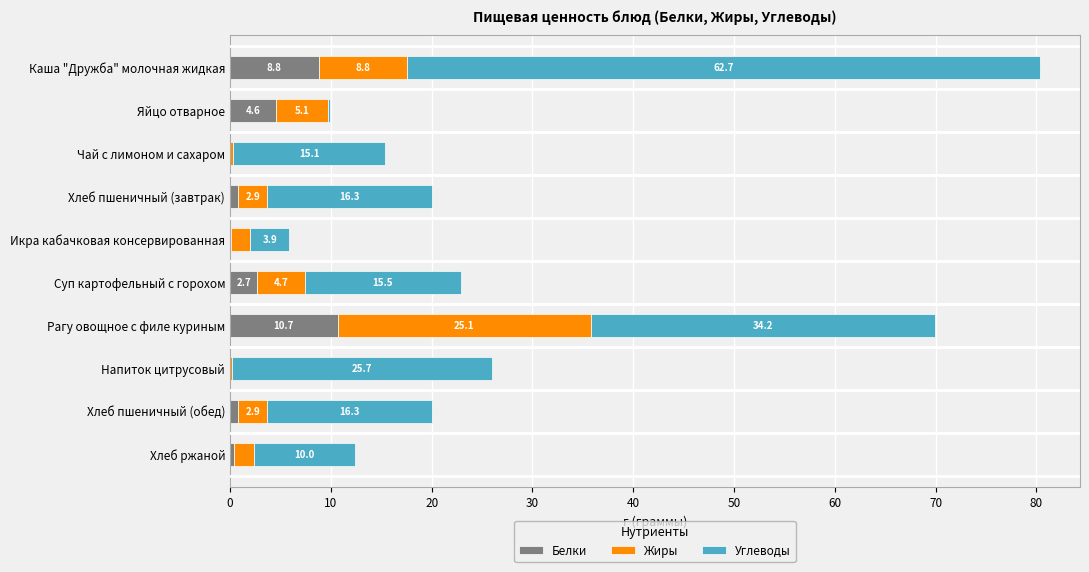

The Белки series shows 2.7 at Суп картофельный с горохом. True or false?

True